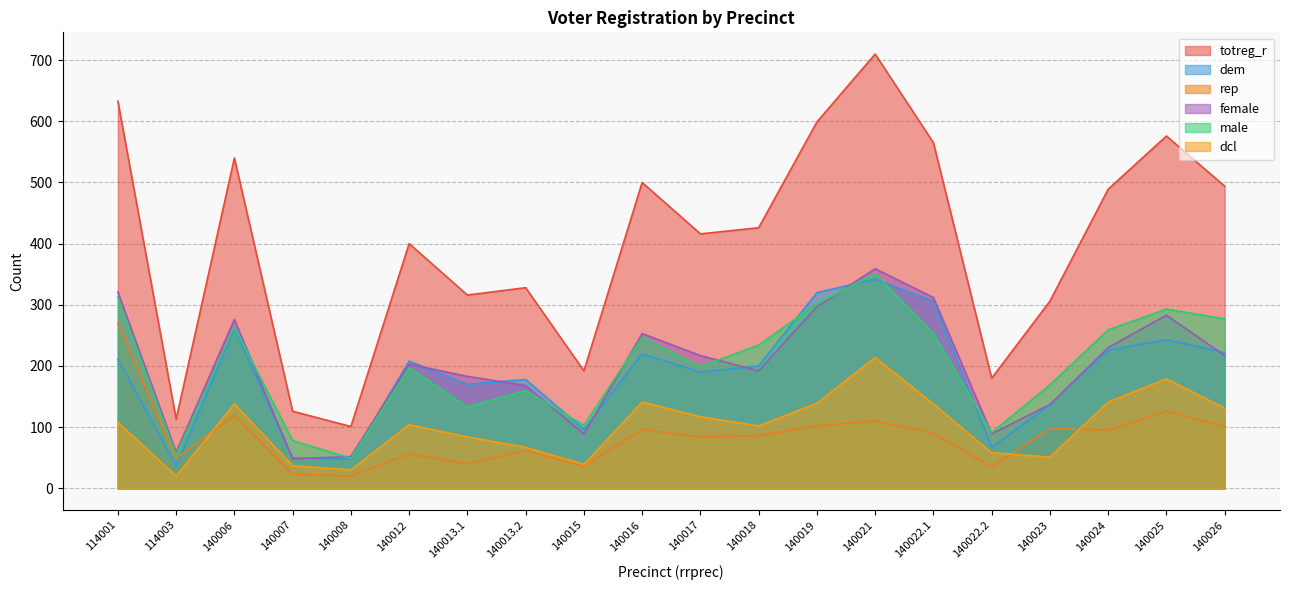

What is the highest value of the male series?

351